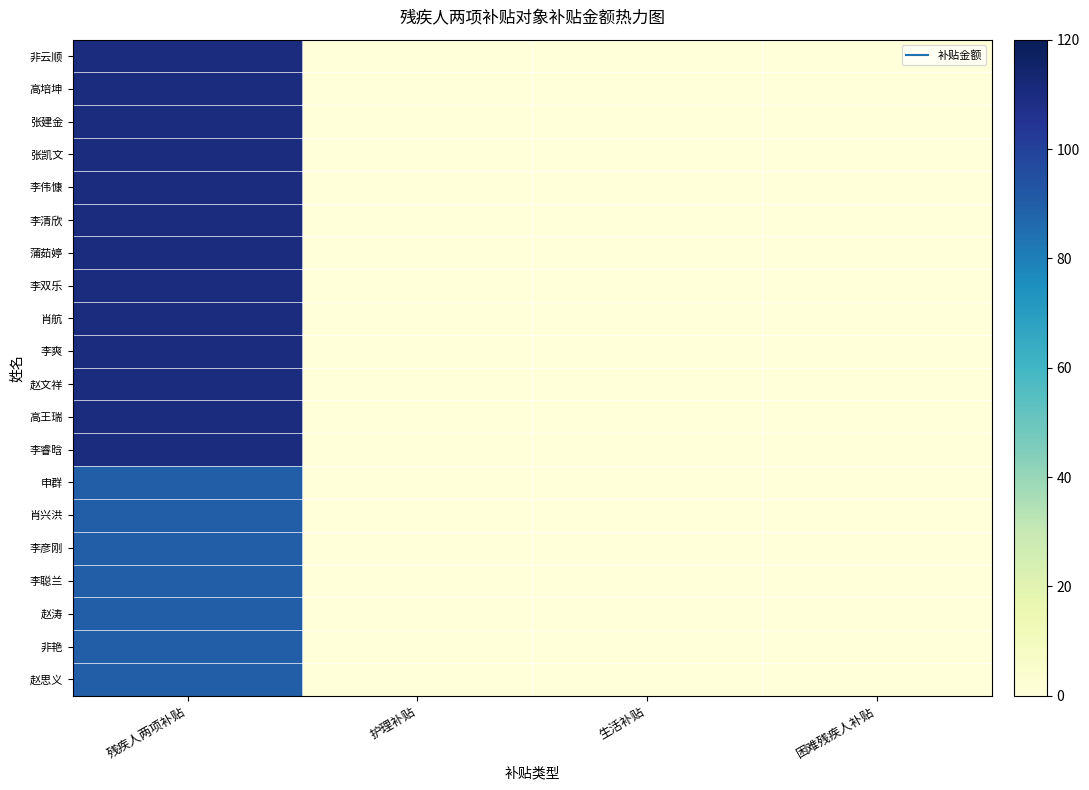

Reading left to right, what are all the values shown in this chart?

非云顺: 残疾人两项补贴=110	护理补贴=0	生活补贴=0	困难残疾人补贴=0
高培坤: 残疾人两项补贴=110	护理补贴=0	生活补贴=0	困难残疾人补贴=0
张建金: 残疾人两项补贴=110	护理补贴=0	生活补贴=0	困难残疾人补贴=0
张凯文: 残疾人两项补贴=110	护理补贴=0	生活补贴=0	困难残疾人补贴=0
李伟慷: 残疾人两项补贴=110	护理补贴=0	生活补贴=0	困难残疾人补贴=0
李清欣: 残疾人两项补贴=110	护理补贴=0	生活补贴=0	困难残疾人补贴=0
蒲茹婷: 残疾人两项补贴=110	护理补贴=0	生活补贴=0	困难残疾人补贴=0
李双乐: 残疾人两项补贴=110	护理补贴=0	生活补贴=0	困难残疾人补贴=0
肖航: 残疾人两项补贴=110	护理补贴=0	生活补贴=0	困难残疾人补贴=0
李爽: 残疾人两项补贴=110	护理补贴=0	生活补贴=0	困难残疾人补贴=0
赵文祥: 残疾人两项补贴=110	护理补贴=0	生活补贴=0	困难残疾人补贴=0
高王瑞: 残疾人两项补贴=110	护理补贴=0	生活补贴=0	困难残疾人补贴=0
李睿晗: 残疾人两项补贴=110	护理补贴=0	生活补贴=0	困难残疾人补贴=0
申群: 残疾人两项补贴=90	护理补贴=0	生活补贴=0	困难残疾人补贴=0
肖兴洪: 残疾人两项补贴=90	护理补贴=0	生活补贴=0	困难残疾人补贴=0
李彦刚: 残疾人两项补贴=90	护理补贴=0	生活补贴=0	困难残疾人补贴=0
李聪兰: 残疾人两项补贴=90	护理补贴=0	生活补贴=0	困难残疾人补贴=0
赵涛: 残疾人两项补贴=90	护理补贴=0	生活补贴=0	困难残疾人补贴=0
非艳: 残疾人两项补贴=90	护理补贴=0	生活补贴=0	困难残疾人补贴=0
赵思义: 残疾人两项补贴=90	护理补贴=0	生活补贴=0	困难残疾人补贴=0